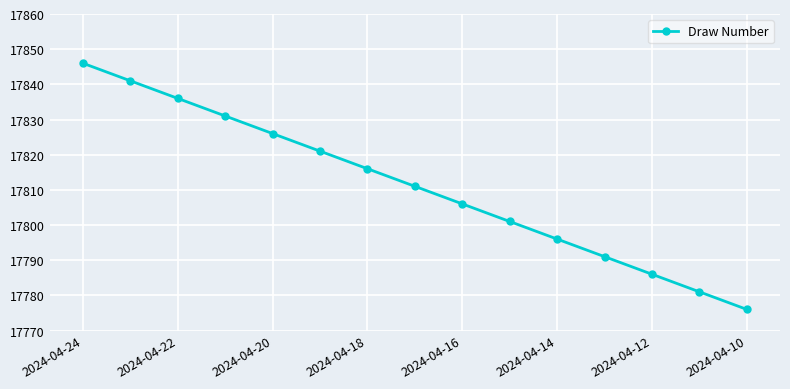

What is the value of the 6th point from the left?

17821